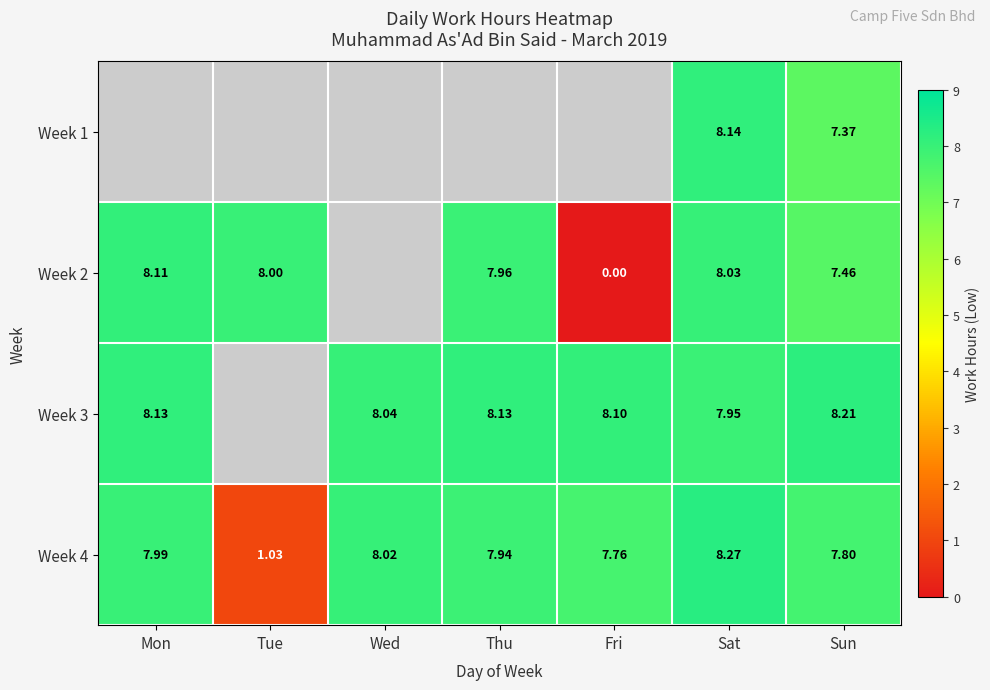

True or false: Week 3 has a value of 8.0 at Wed.

True